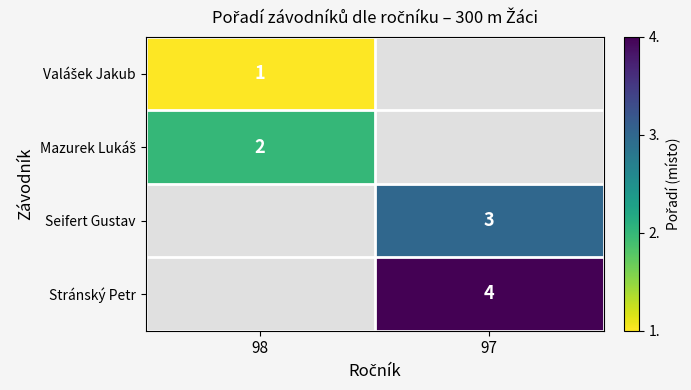

Is it true that Stránský Petr equals 4 at 97?

True